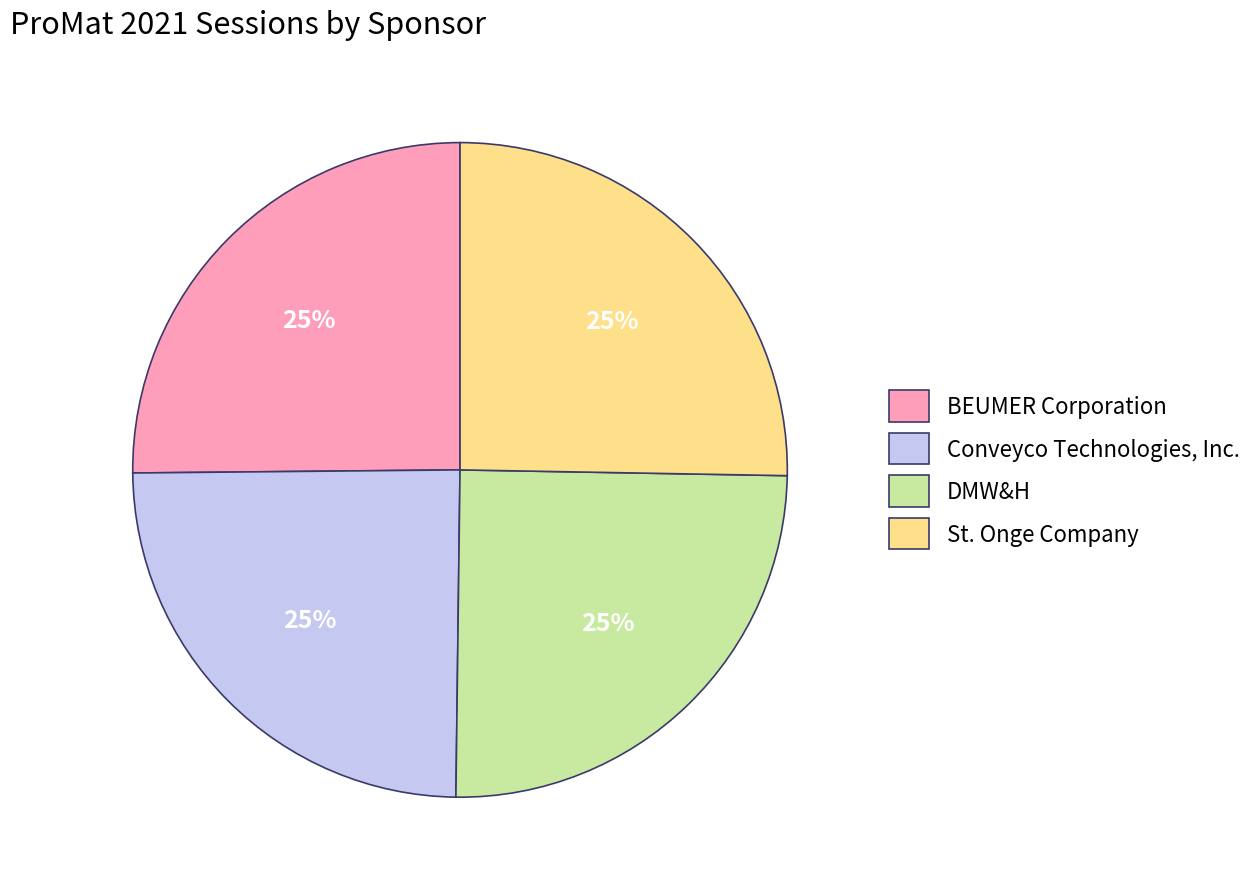

What percentage is the St. Onge Company slice, to the nearest percent?

25%